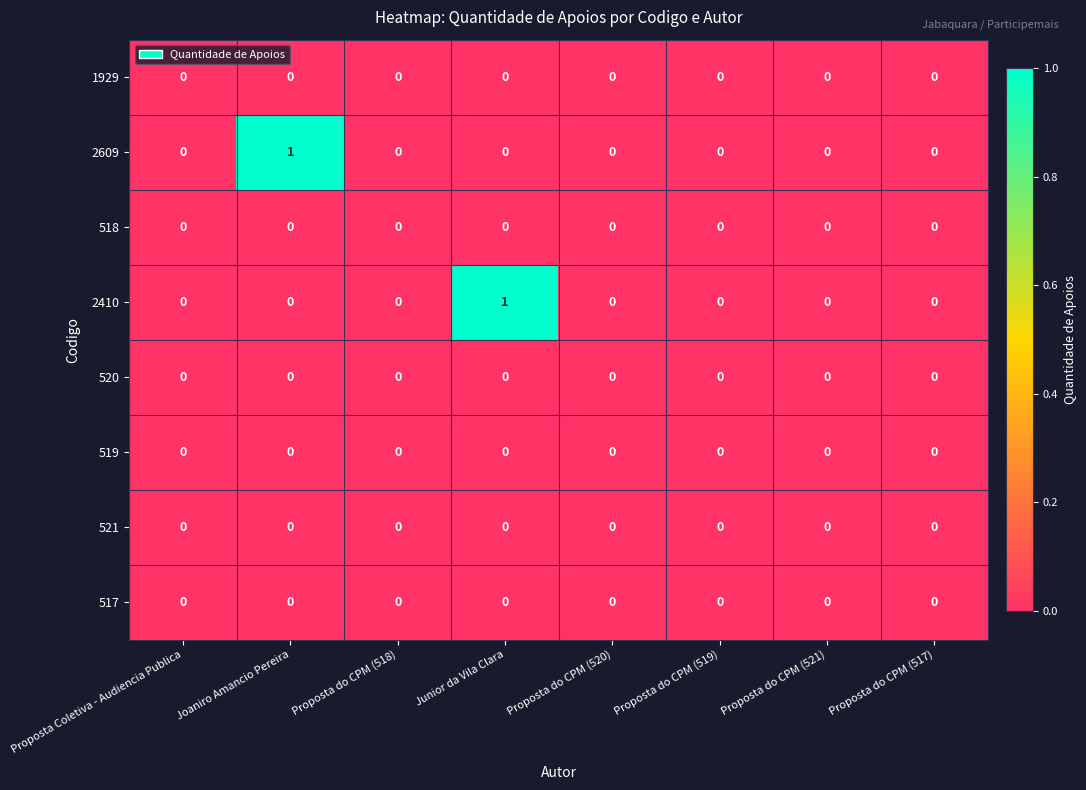

Which series changed the most between Joaniro Amancio Pereira and Proposta do CPM (520)?

2609